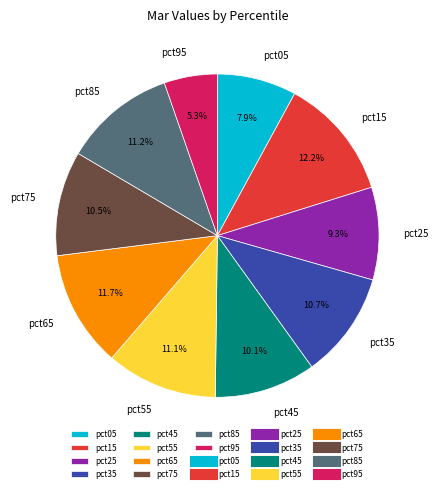

Is it true that pct95 is 19% of the pie?

False